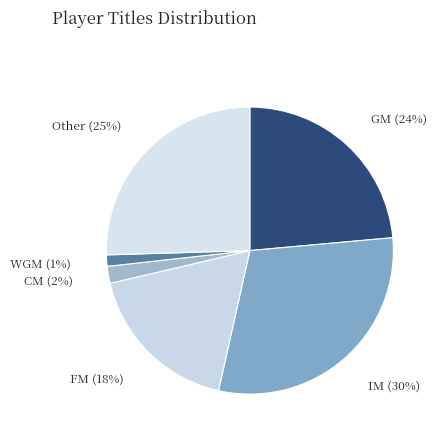

To the nearest percent, what is the average slice percentage?

17%